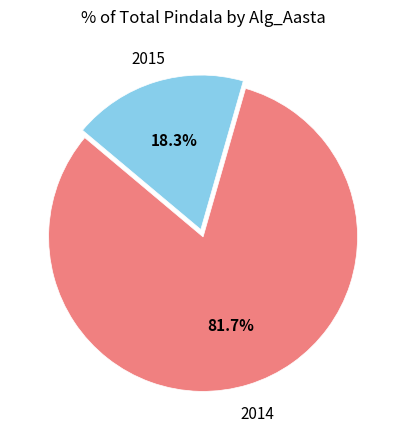

Which category has the smallest portion of the pie?

2015